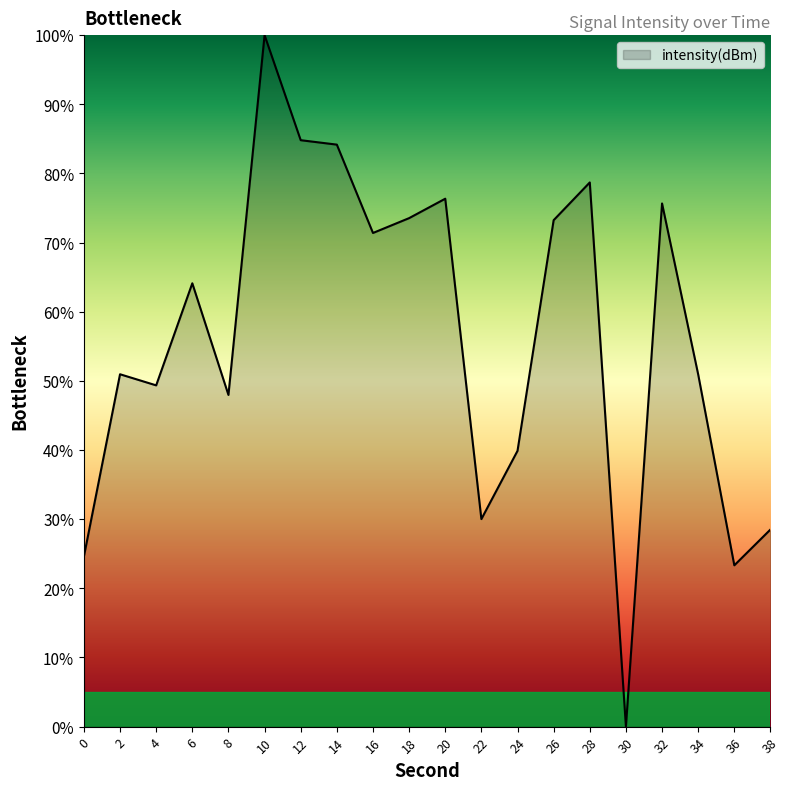

How many lines are shown in the chart?

1